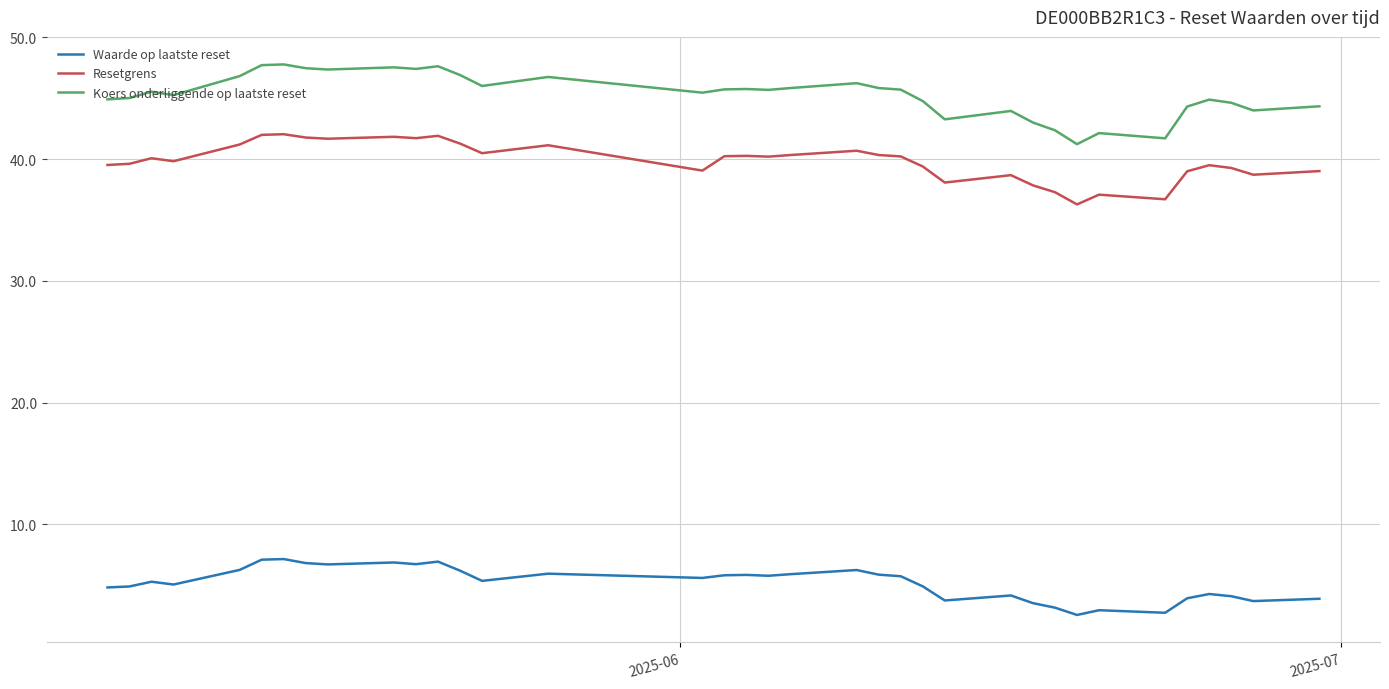

What is the maximum value shown in the chart?

47.8